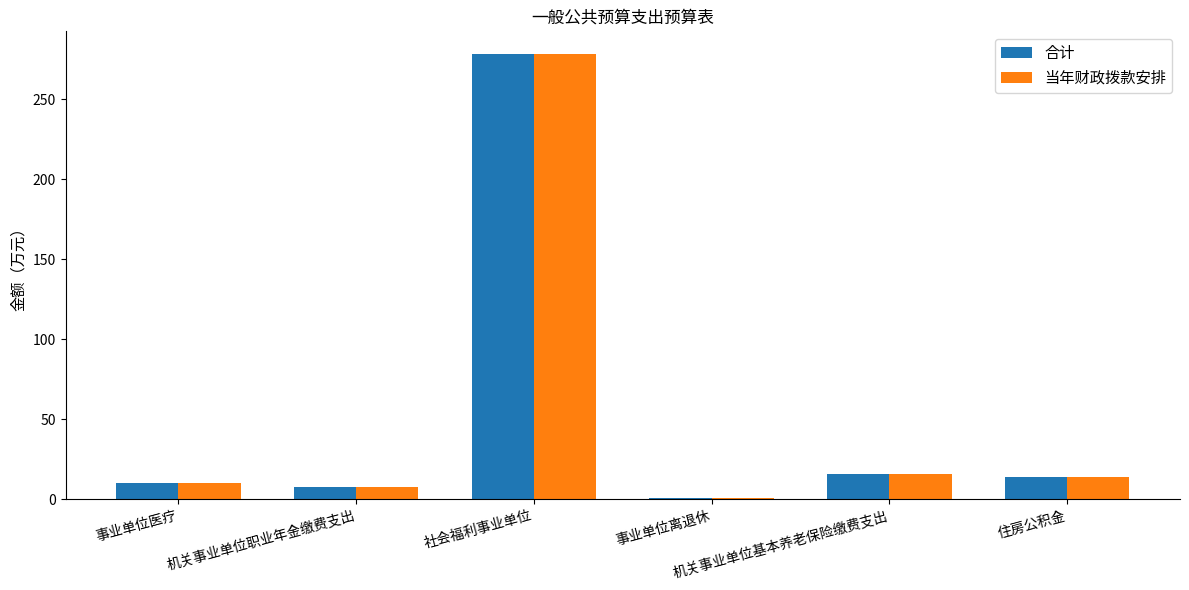

What is the maximum value shown in the chart?

278.4